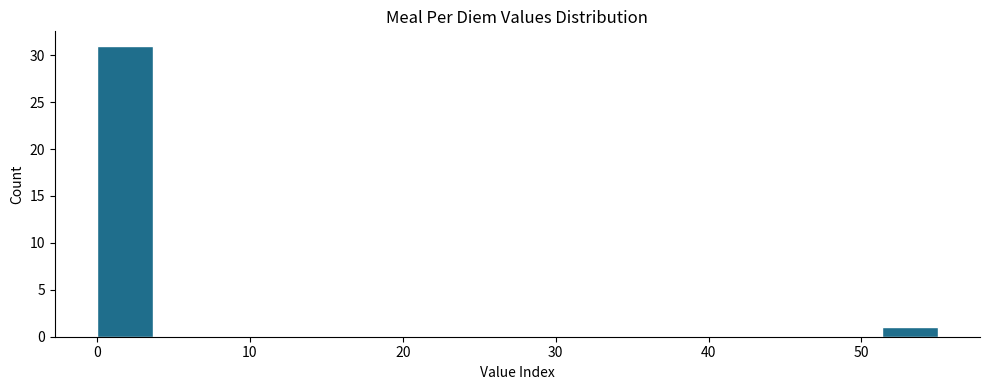

Read against the x-axis, roughly where is the centre of the tallest bar?

2